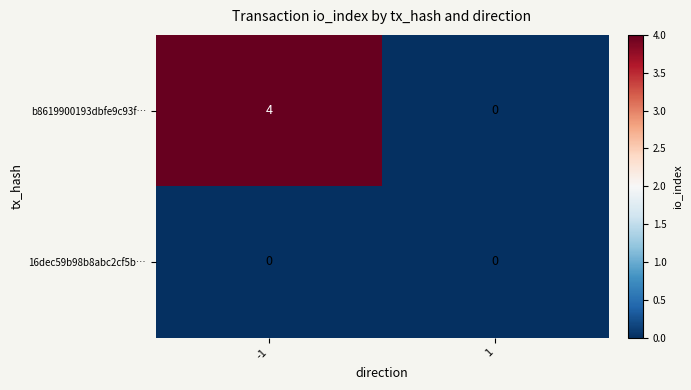

Which series has the largest total across all categories?

b8619900193dbfe9c93f…